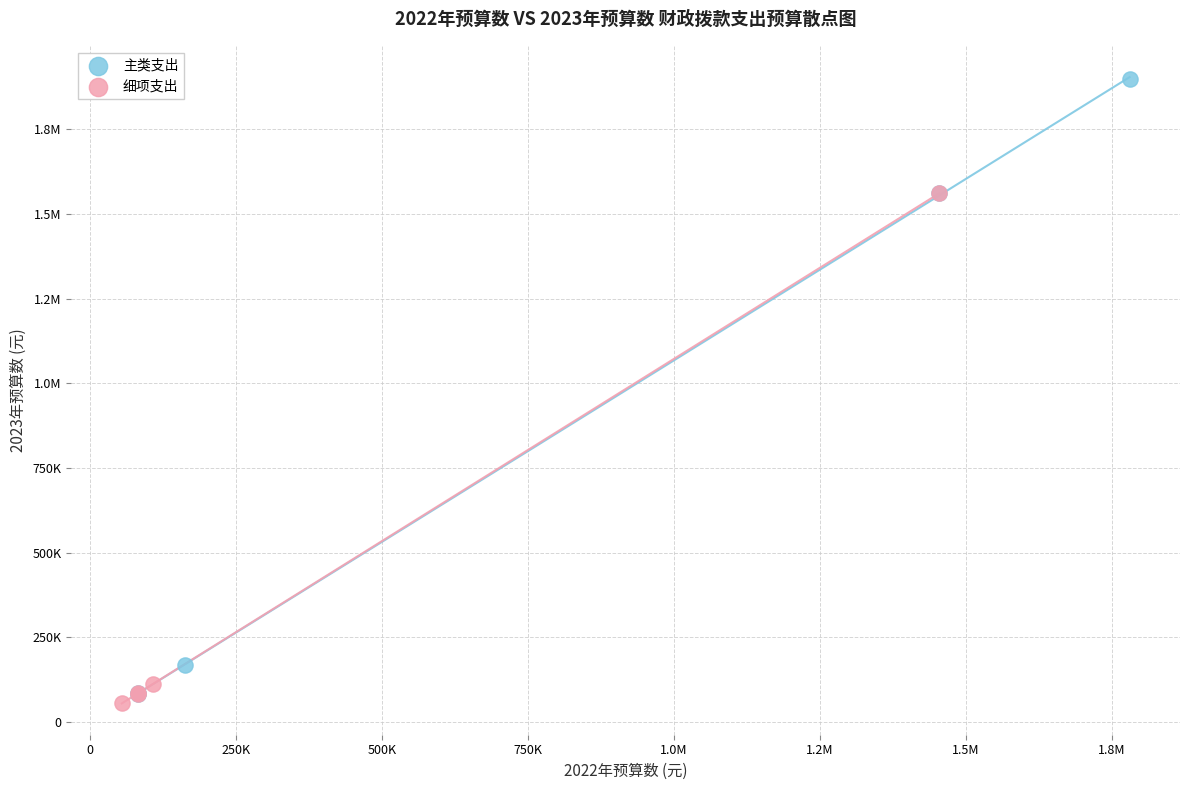

What are all the series names shown in the legend?

主类支出, 细项支出